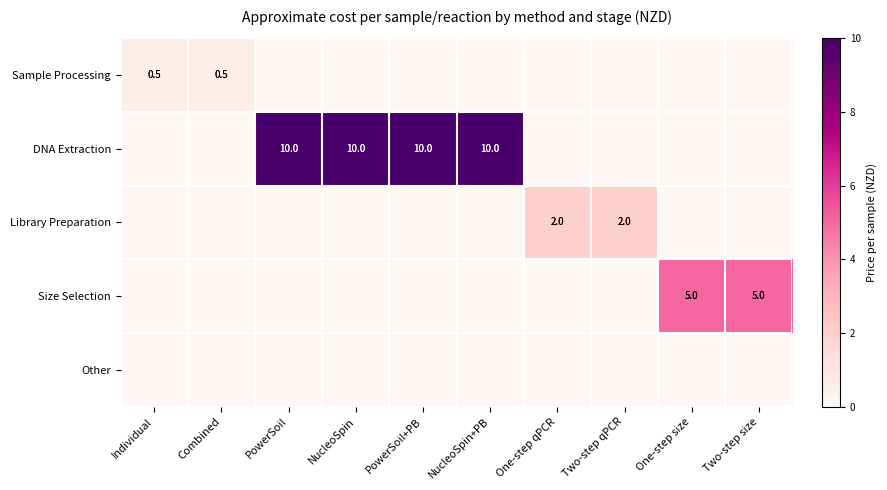

At how many categories does at least one series exceed 3?

6